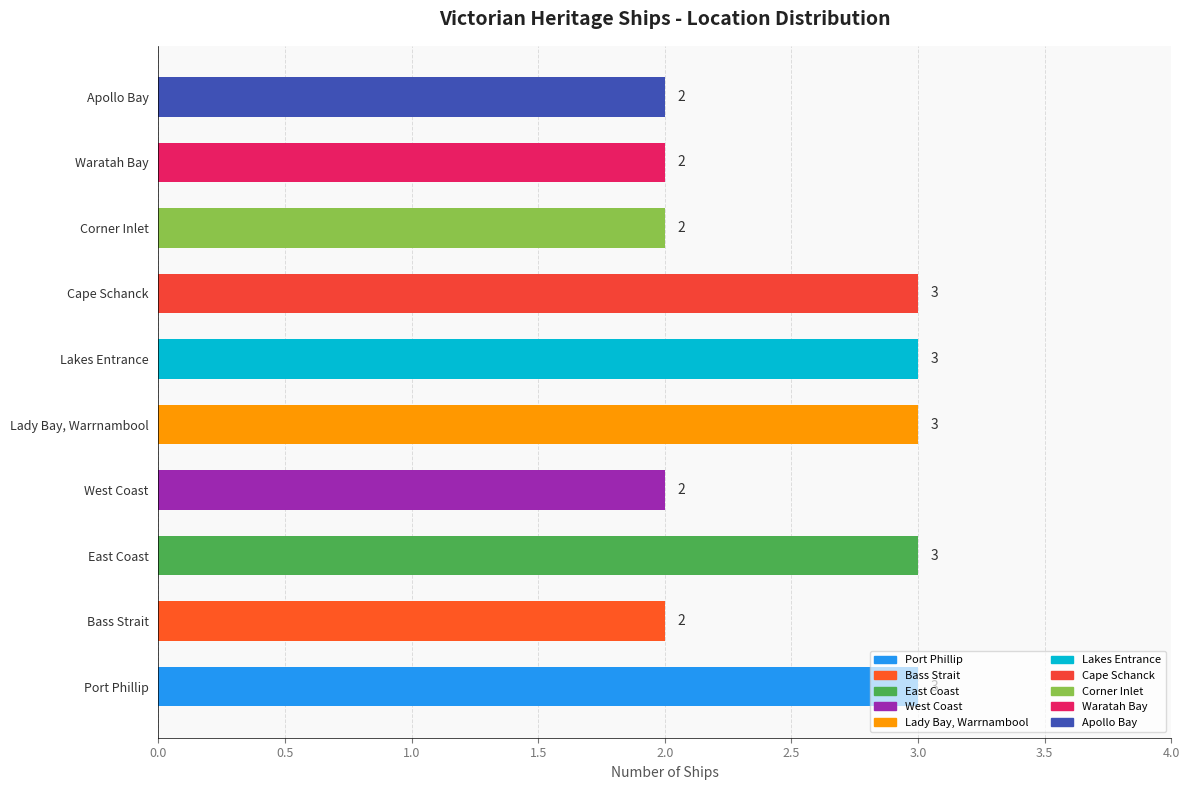

How many distinct data groups are displayed?

1